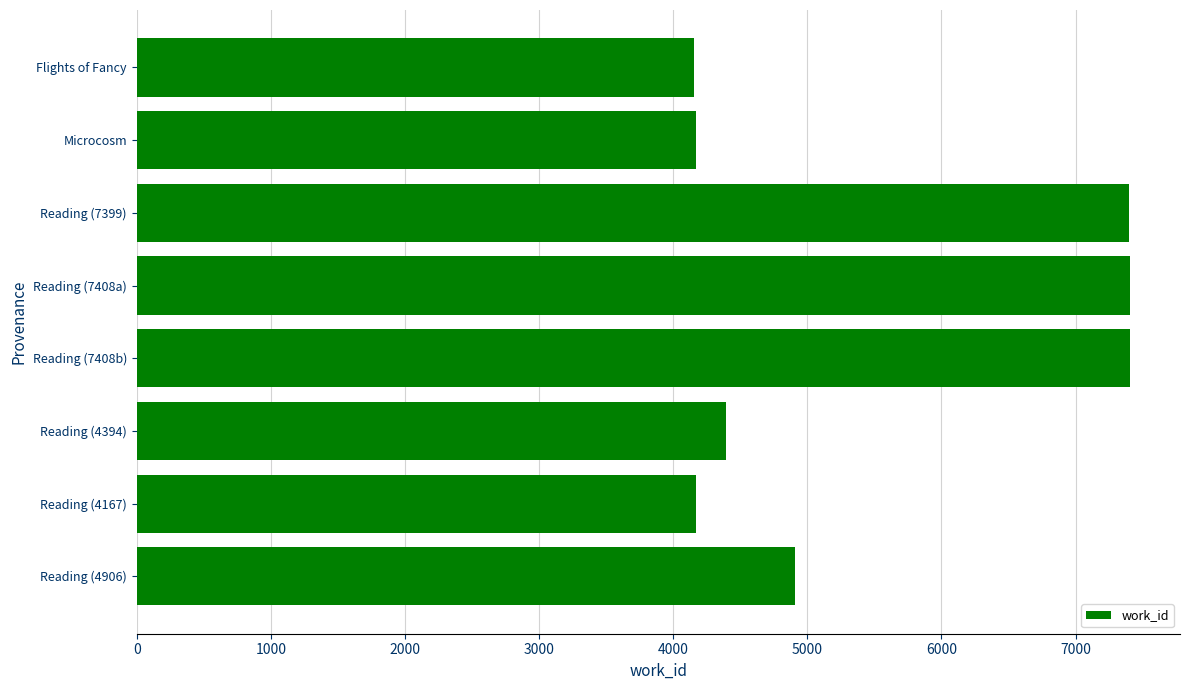

Count the number of data series in this chart.

1